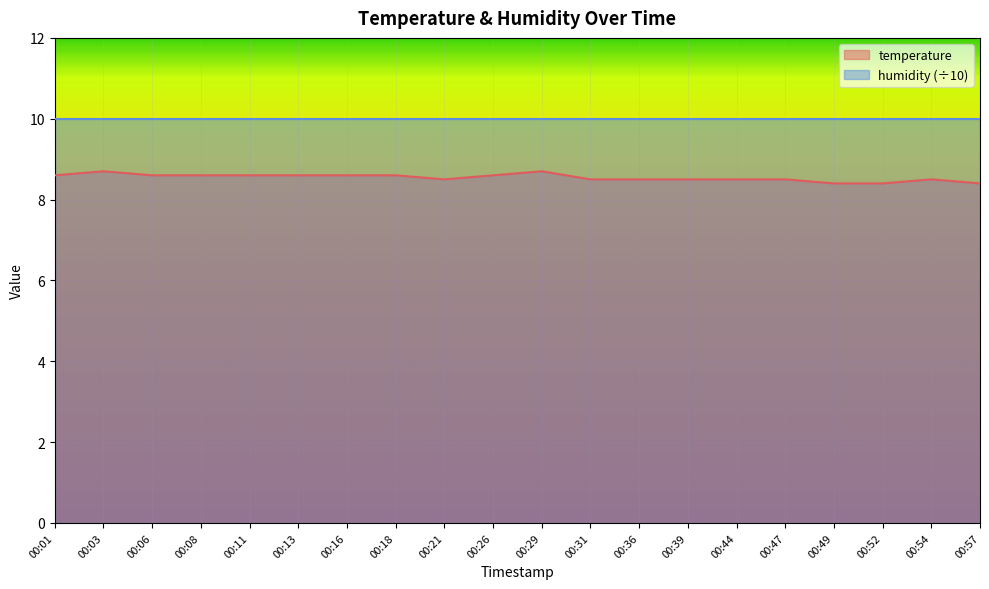

How many lines are shown in the chart?

2